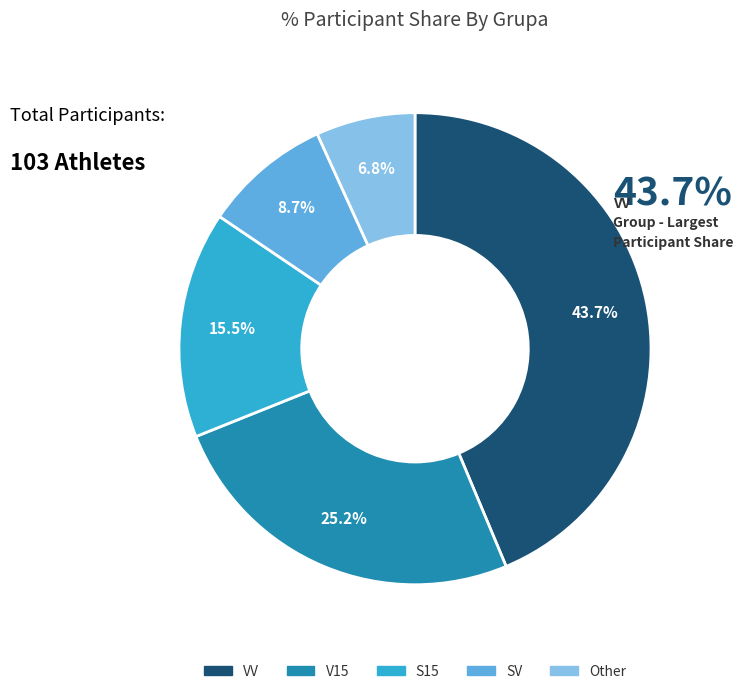

Is VV the majority of the pie?

No